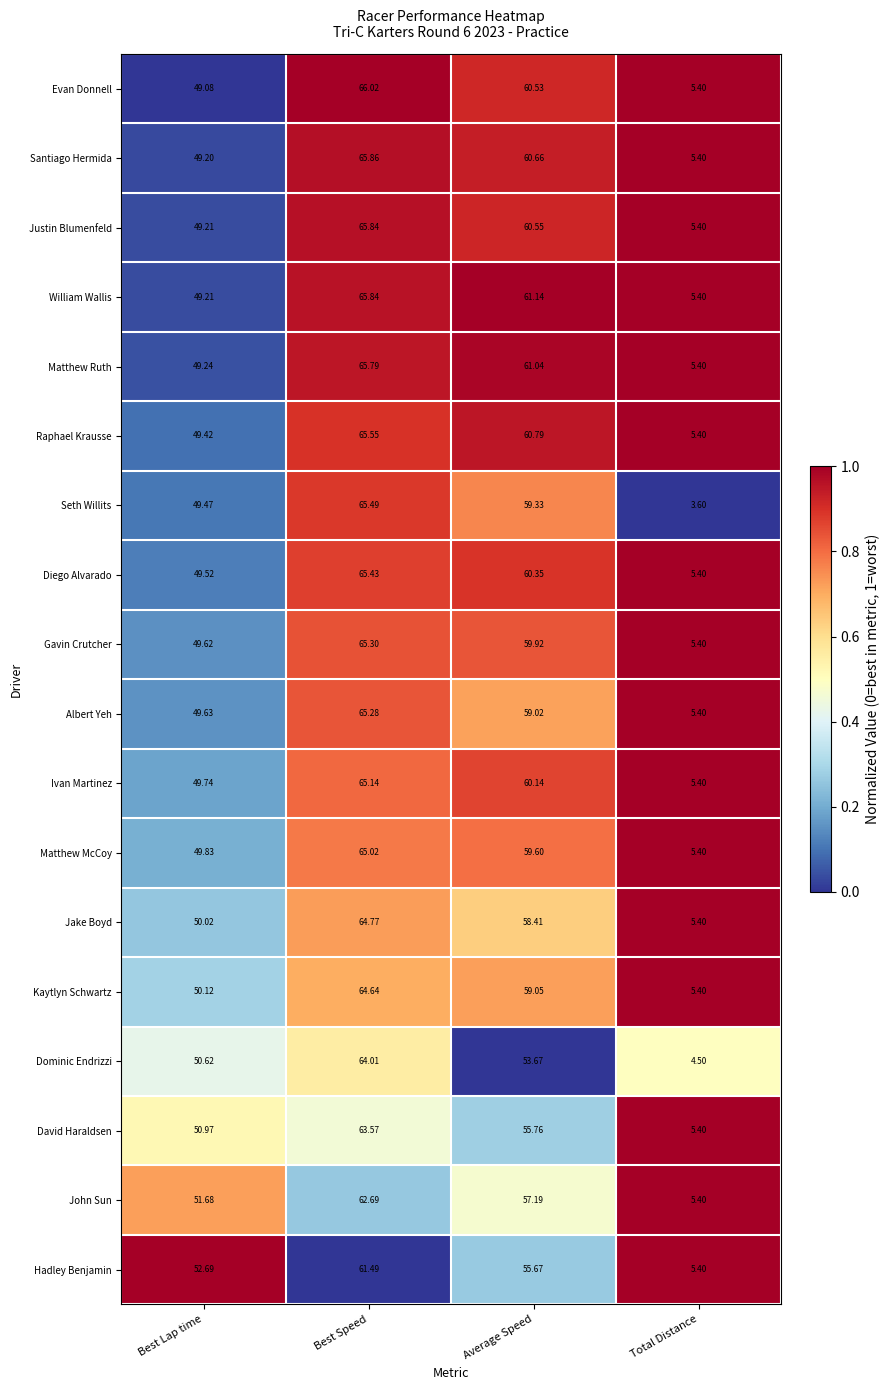

How many distinct data groups are displayed?

18